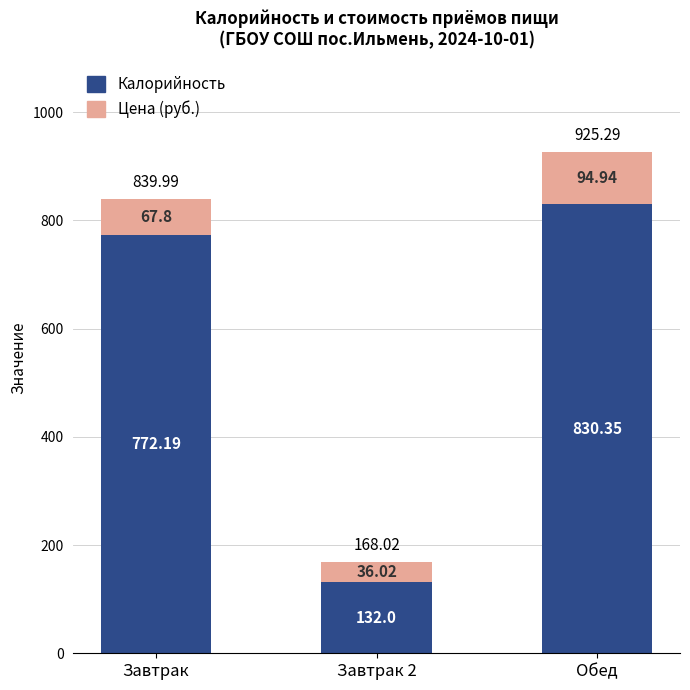

At which label is Калорийность closest to 481?

Завтрак